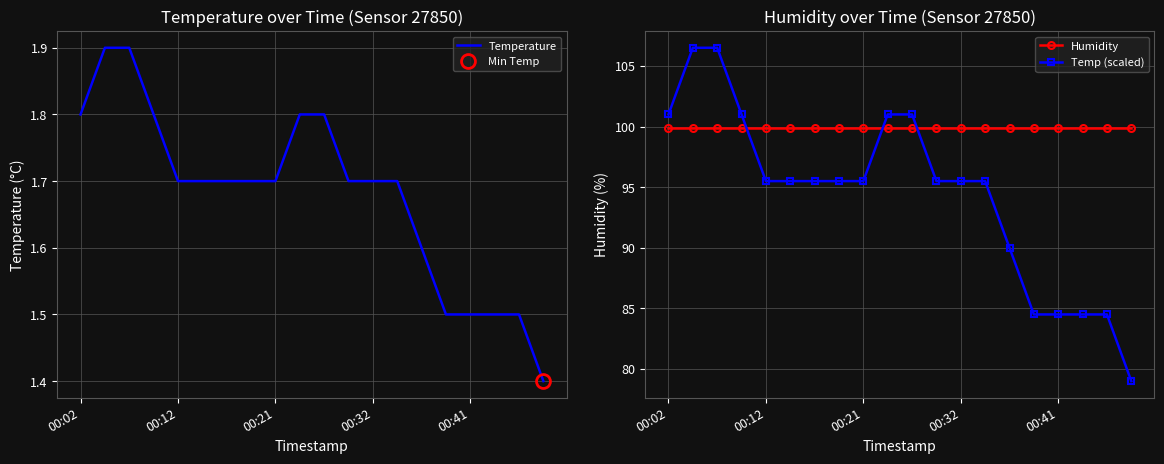

After their last crossing, which series has the higher values: Temp (scaled) or Humidity?

Humidity